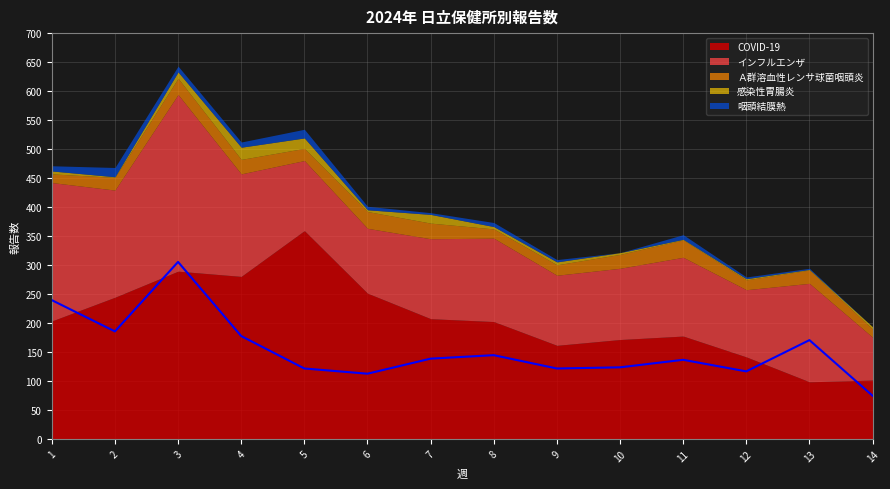

What is the average value of the 感染性胃腸炎 series?

7